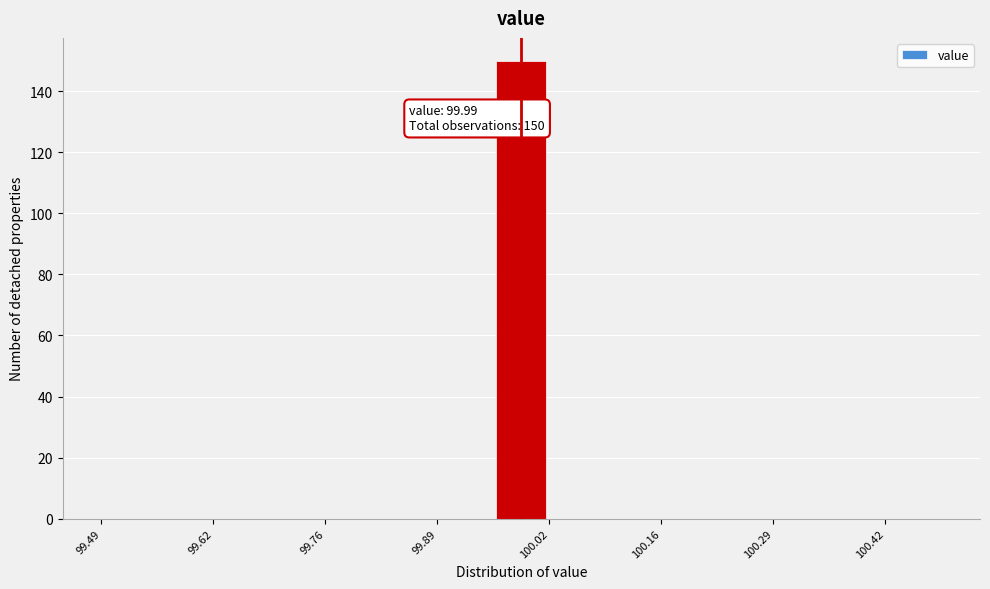

Around what value on the x-axis is the tallest bar? Give the approximate position of its centre, as read against the axis.

100.00